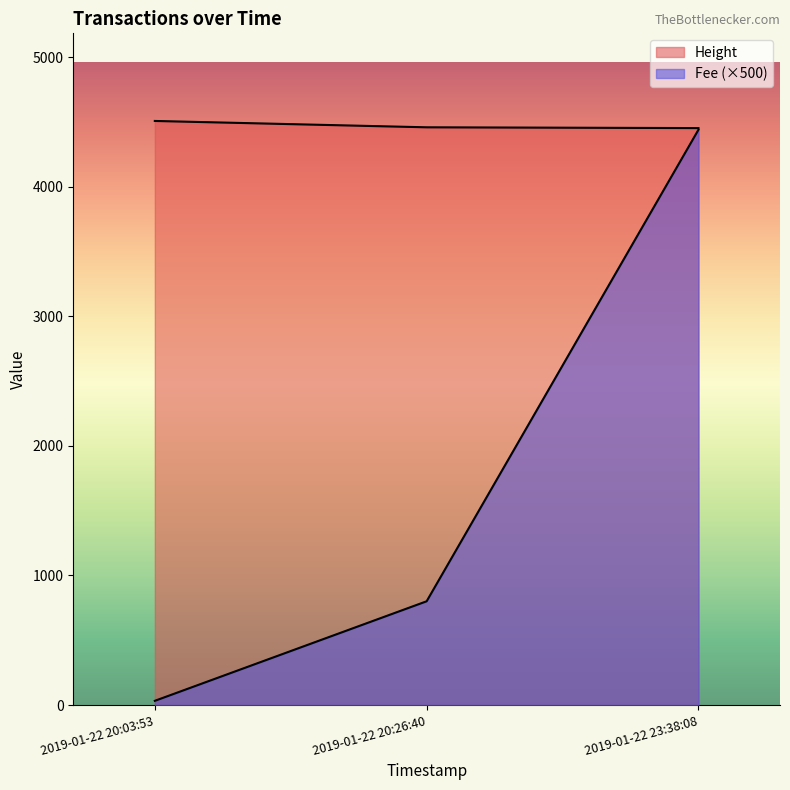

At 2019-01-22 20:26:40, list the series in order from smallest to largest.

Fee, Height